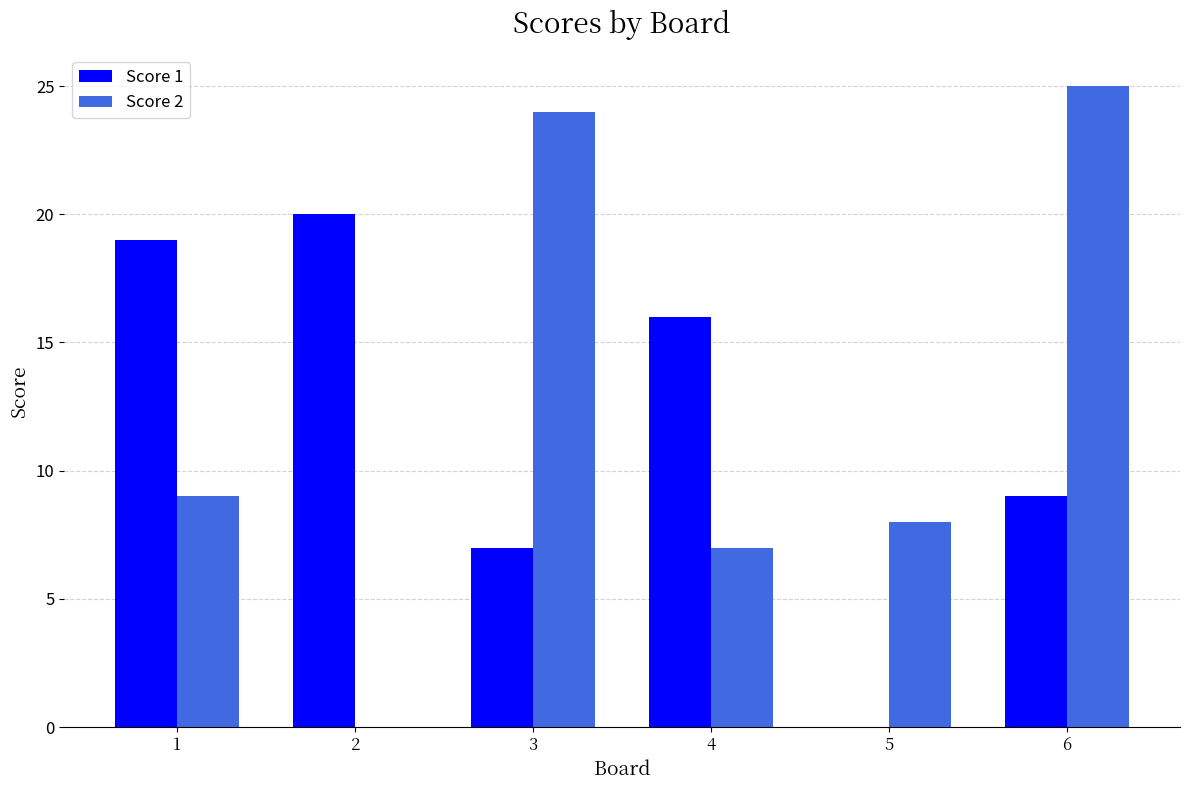

Are the bars grouped side by side (vs. stacked)?

Yes